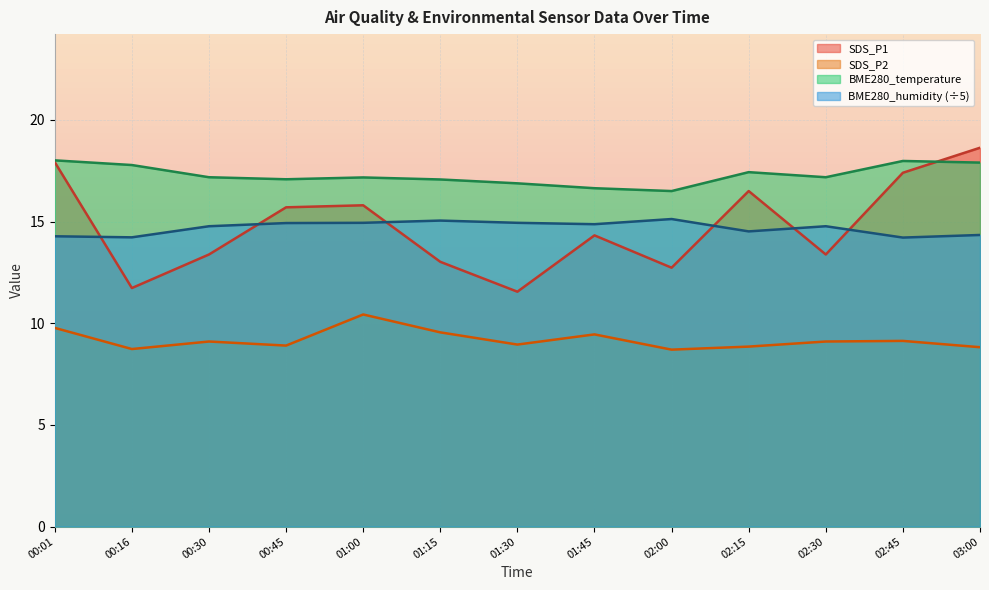

What is the label of the 5th point from the left?

01:00